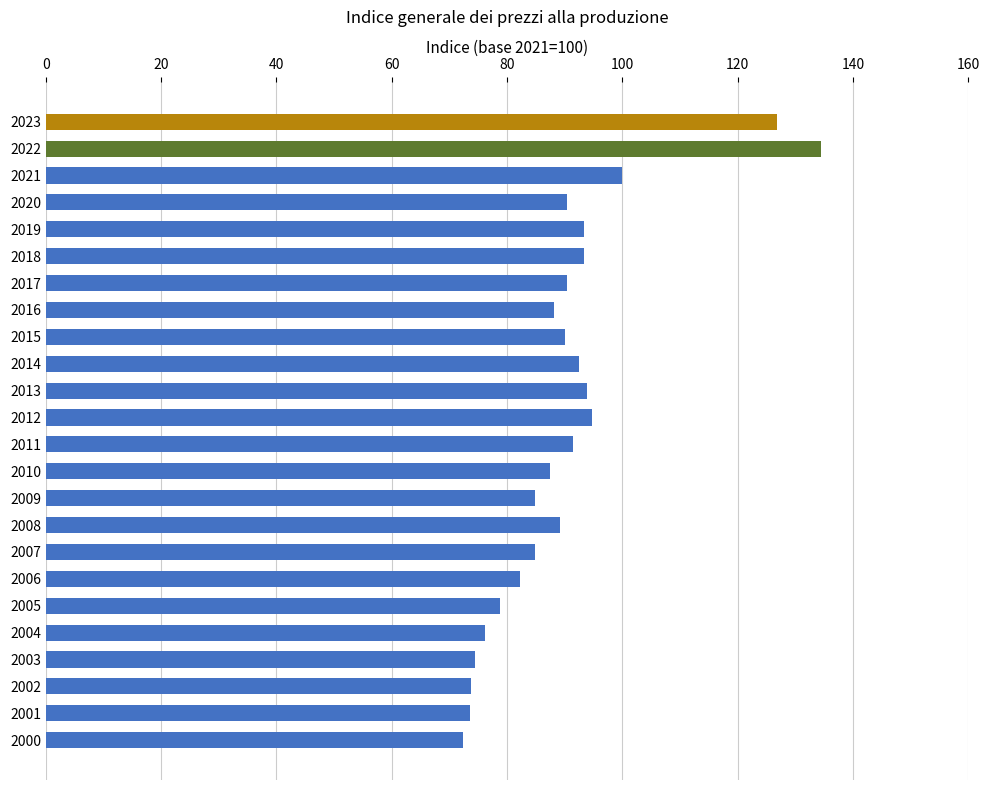

What is the average value?

89.9